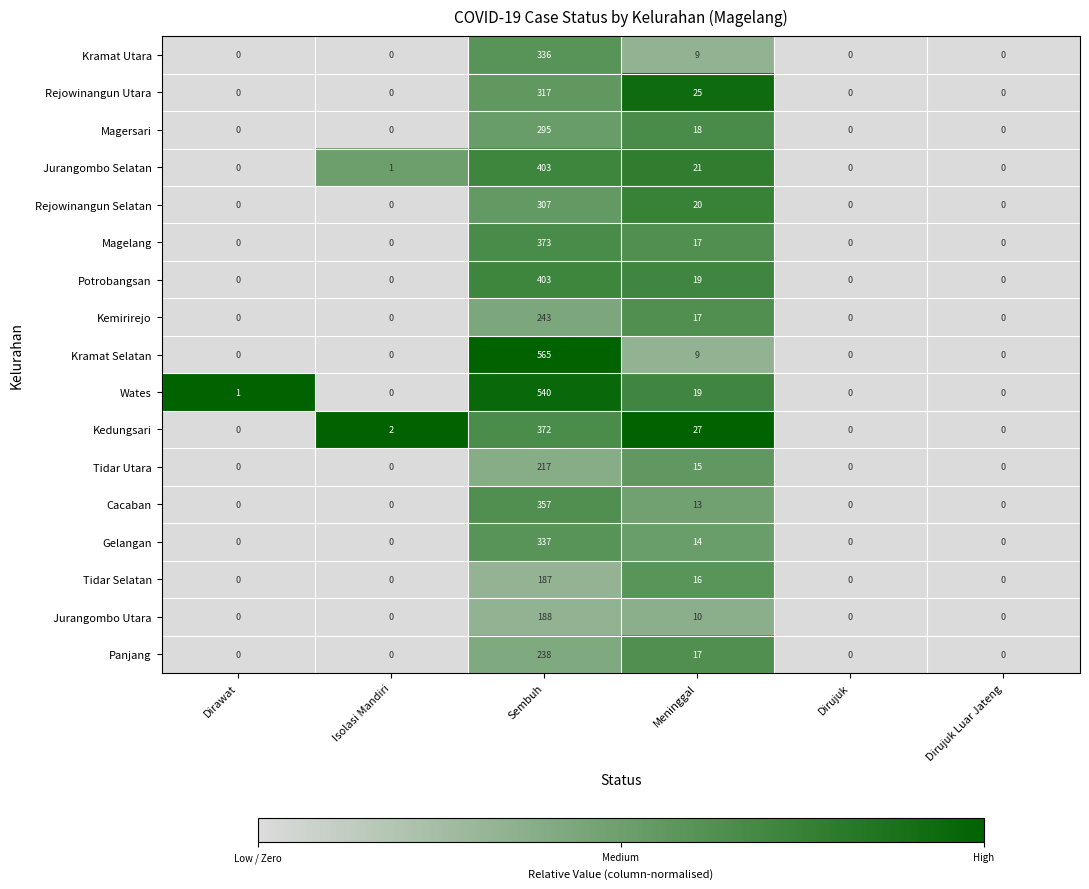

At which label does Magersari reach its peak?

Sembuh